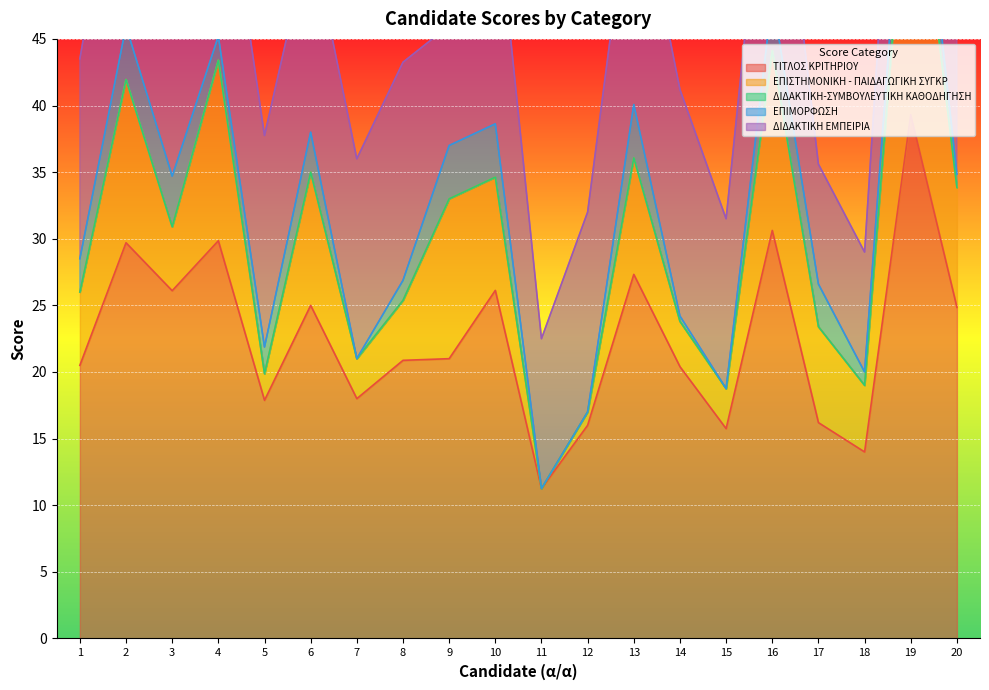

Count the number of categories in the chart.

20